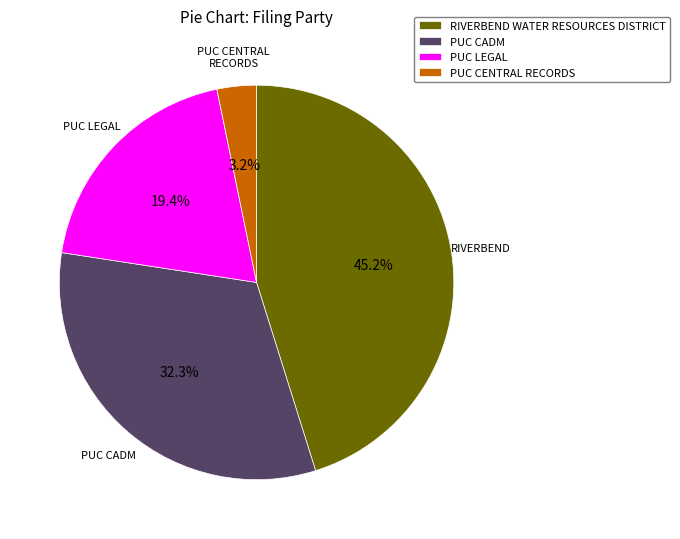

Approximately how many times larger is the value at PUC CADM compared to PUC LEGAL?

1.7